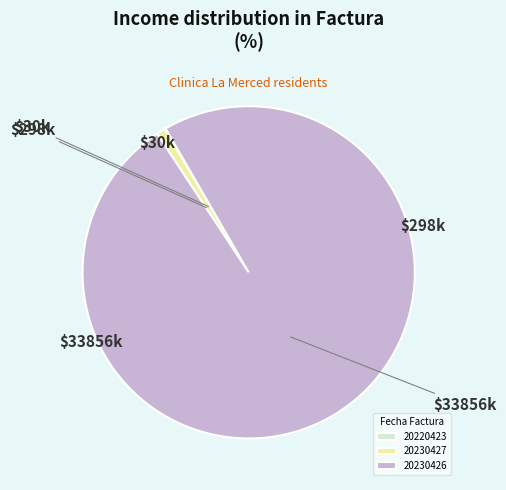

What is the ratio of the value at 20230426 to the value at 20230427?

113.7